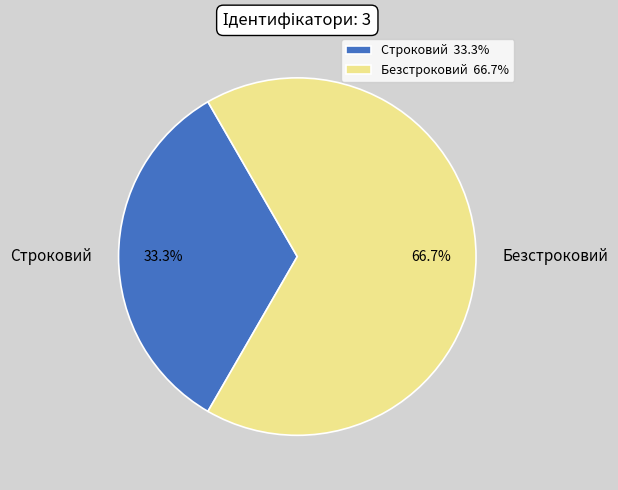

Rank the categories by value from lowest to highest.

Строковий, Безстроковий